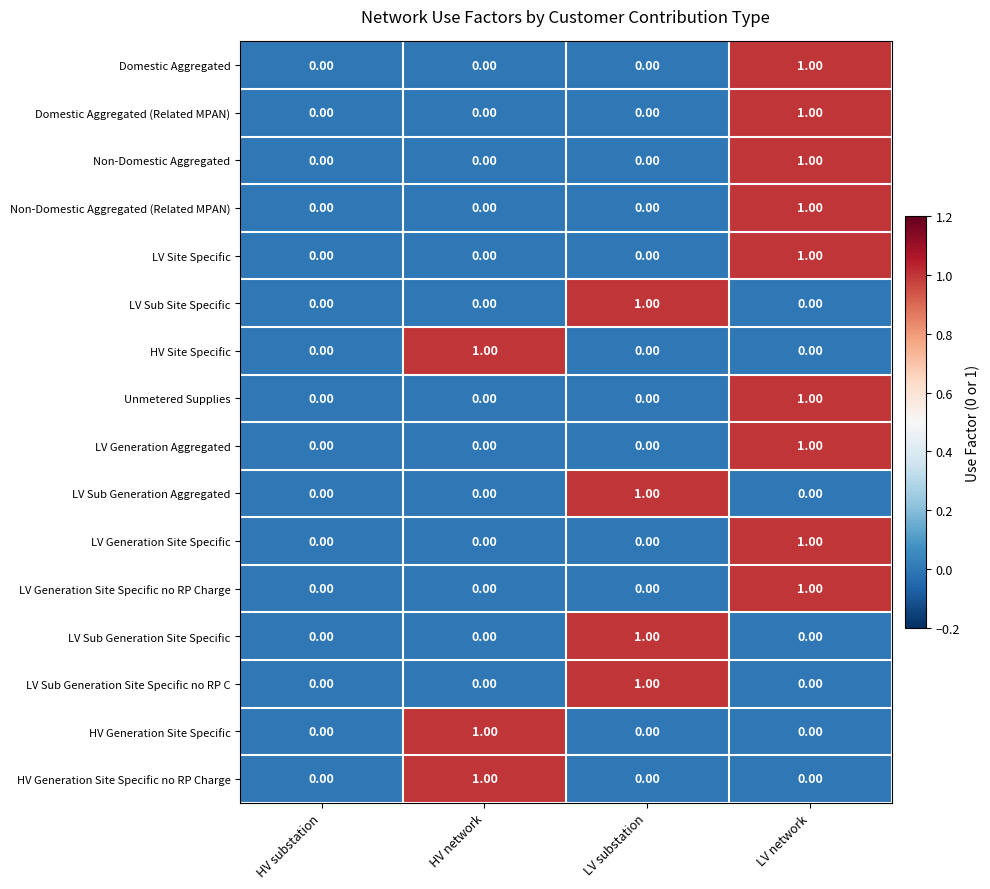

What is the maximum value shown in the chart?

1